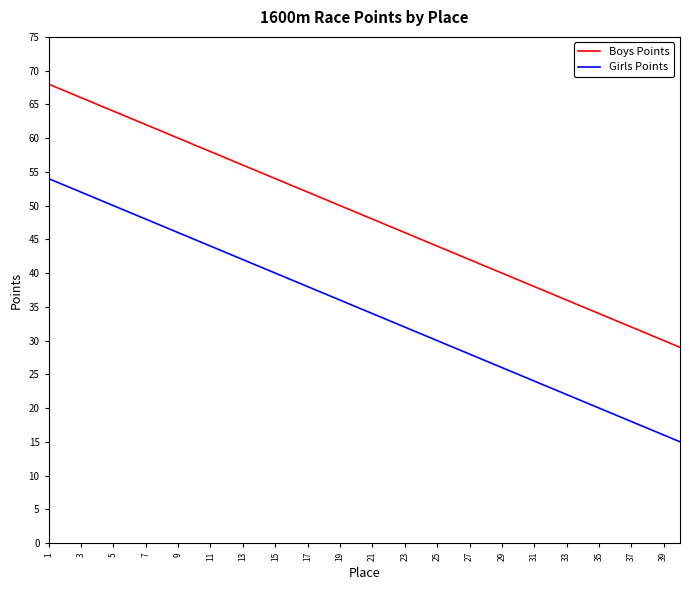

What is the minimum value for Boys Points?

29